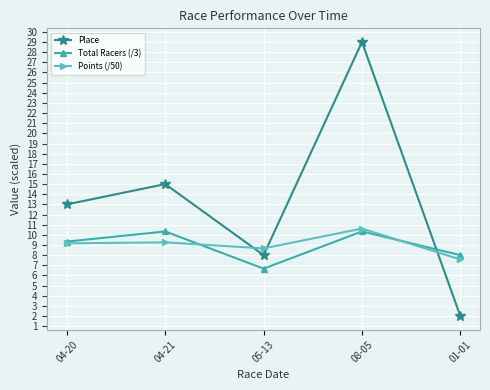

Which series has the largest range (max minus min)?

Place